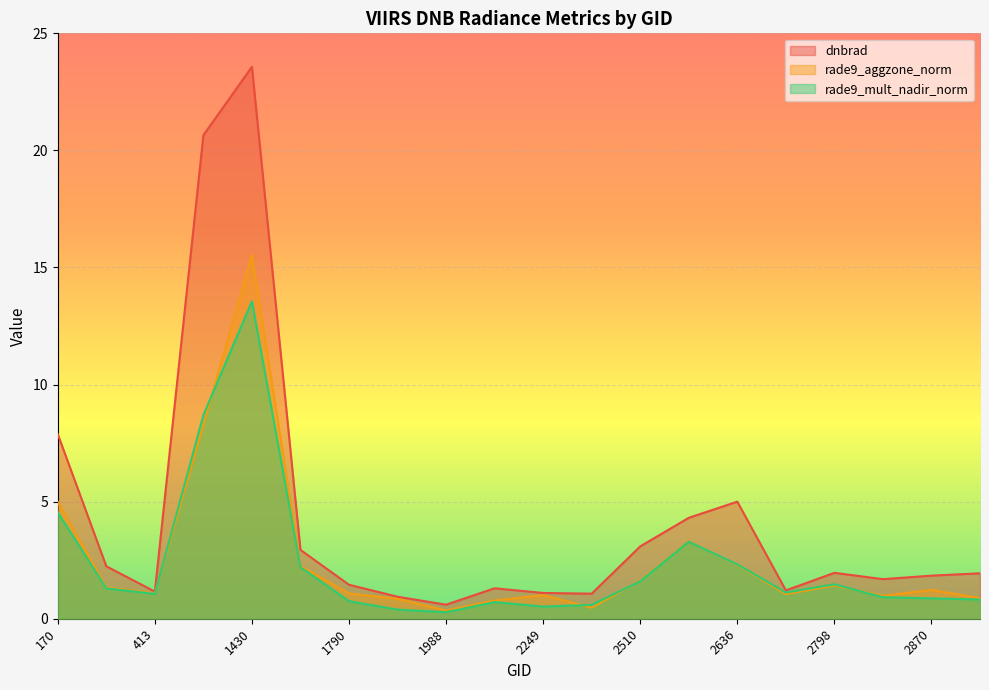

How many values in the rade9_aggzone_norm series are below 1?

6